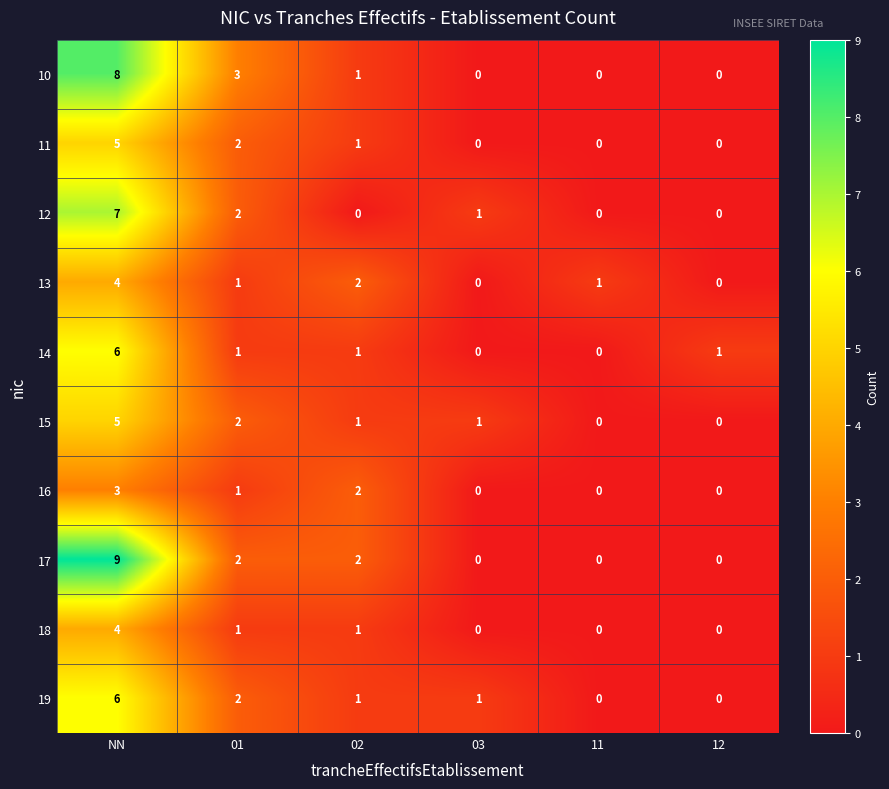

At which category is the sum across all series the highest?

NN